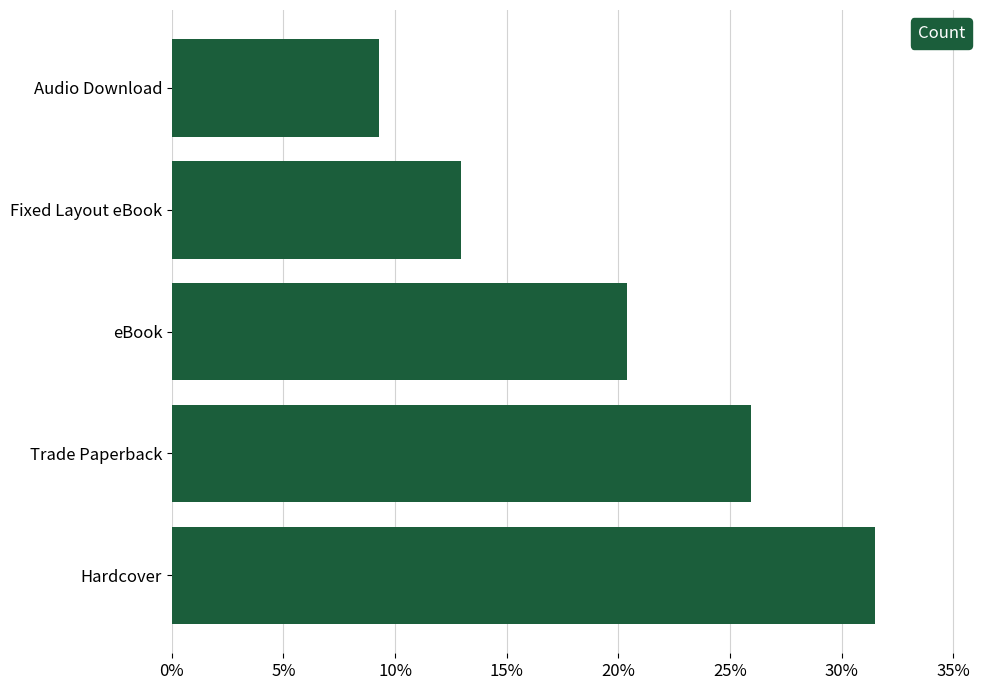

Are the bars horizontal?

Yes